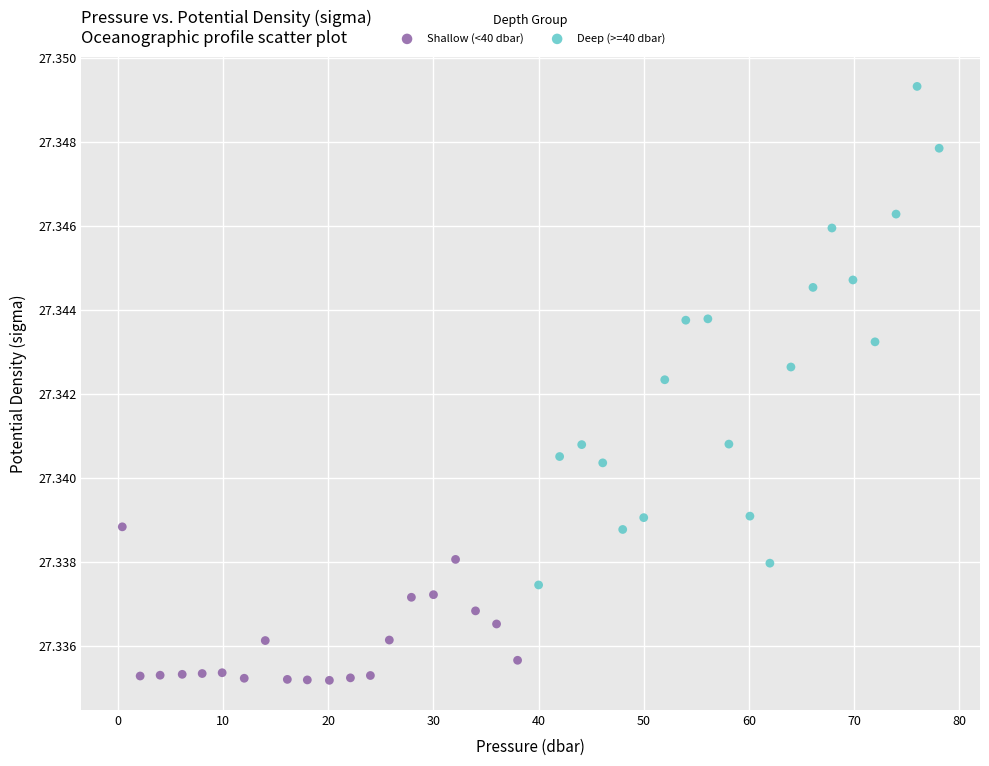

Which series has the widest spread of Y values?

Deep (>=40 dbar)